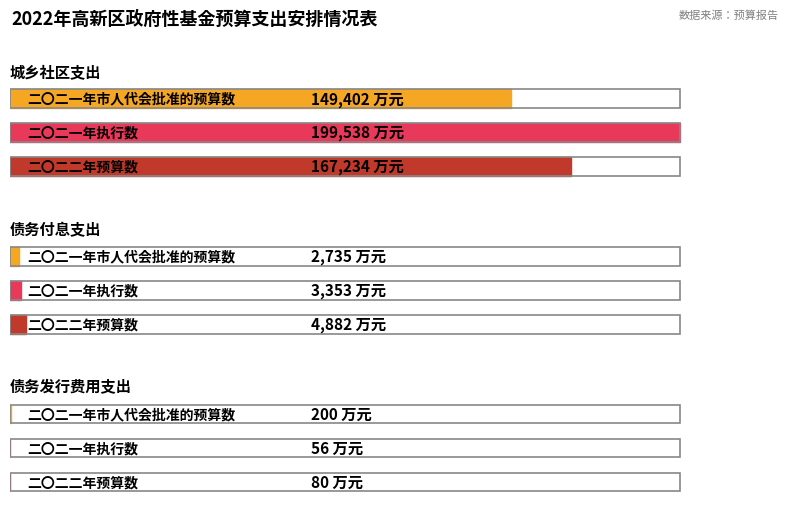

Reading left to right, transcribe all the data shown in this chart.

二〇二一年市人代会批准的预算数: 149402	2735	200
二〇二一年执行数: 199538	3353	56
二〇二二年预算数: 167234	4882	80